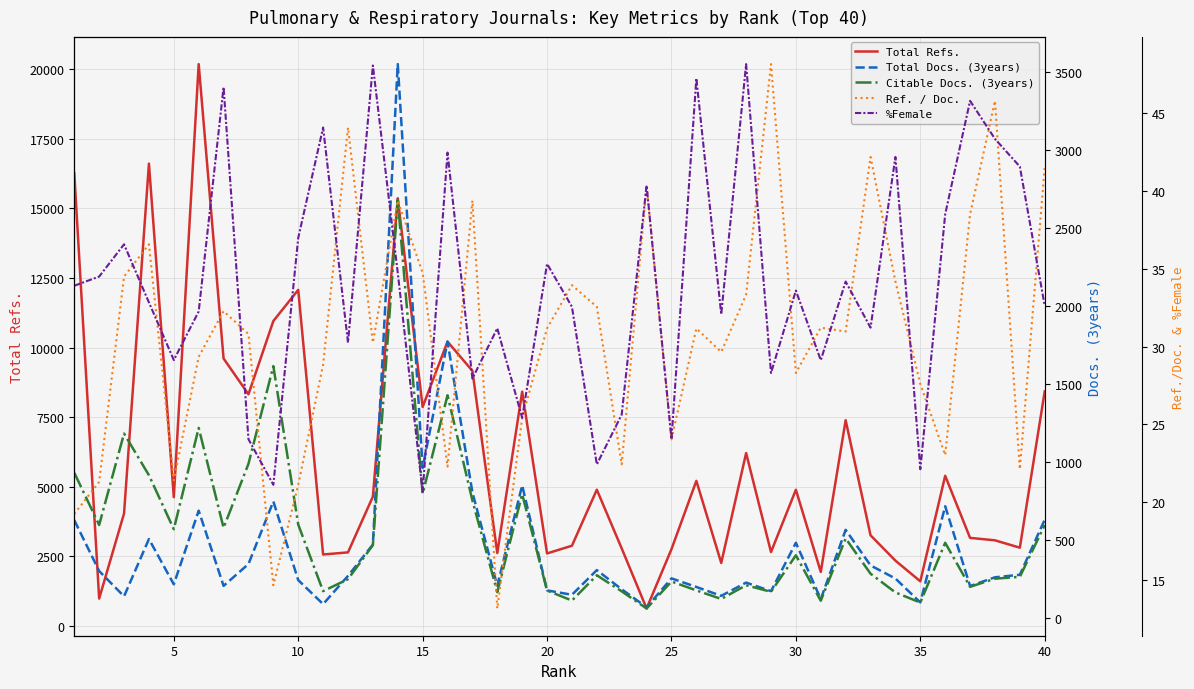

What are all the series names shown in the legend?

Total Refs., Total Docs. (3years), Citable Docs. (3years), Ref. / Doc., %Female